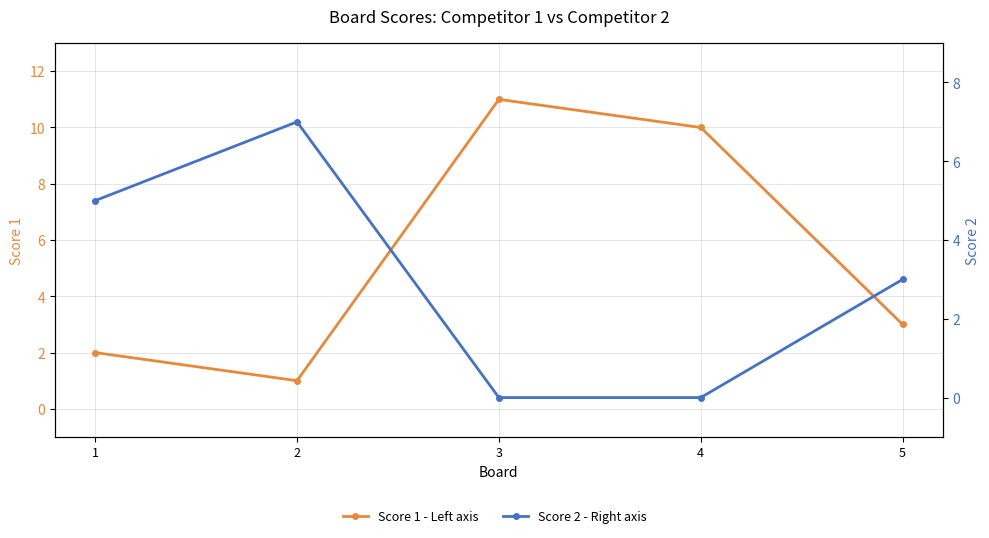

Where is Score 1 - Left axis nearest to the value 6?

5